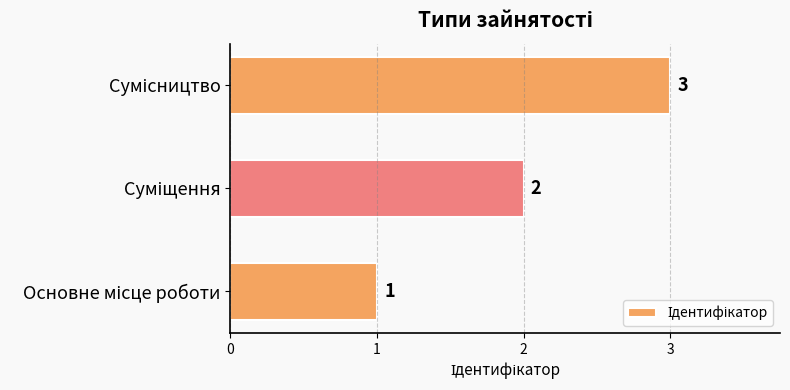

Count the values in the range 1 to 3.

3